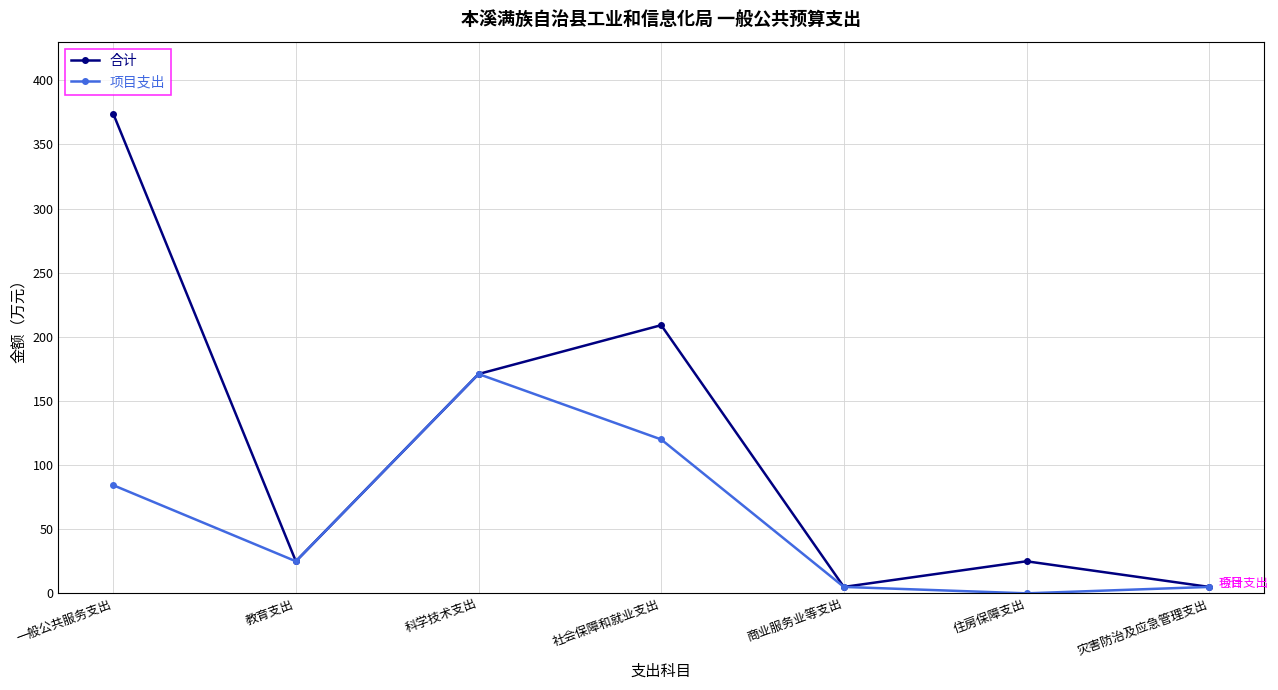

Count the number of categories in the chart.

7